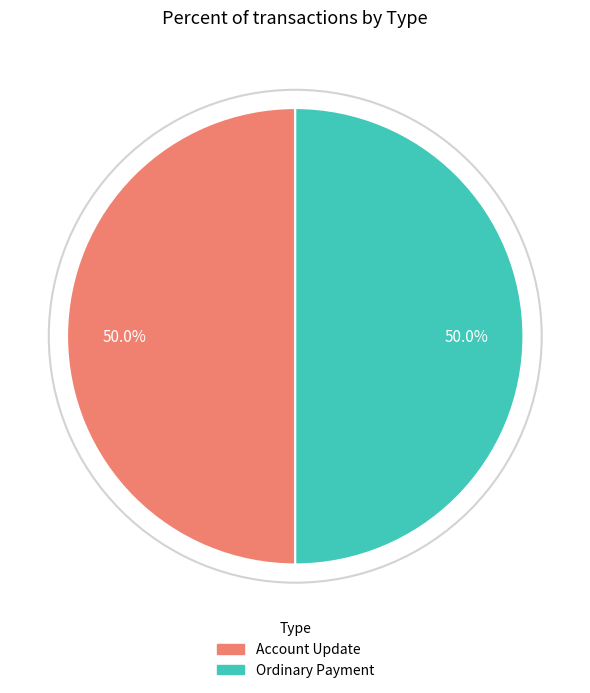

What portion of the pie excludes Ordinary Payment?

50.0%